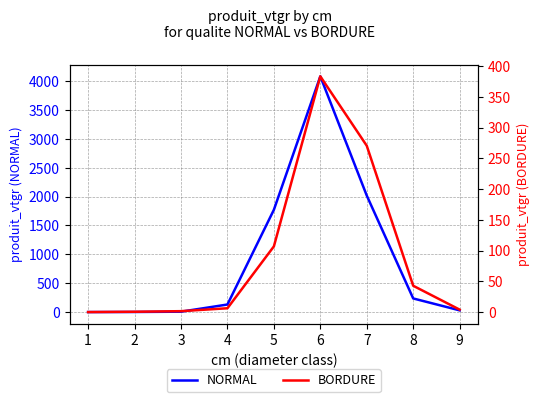

Where is the first local maximum for NORMAL?

6